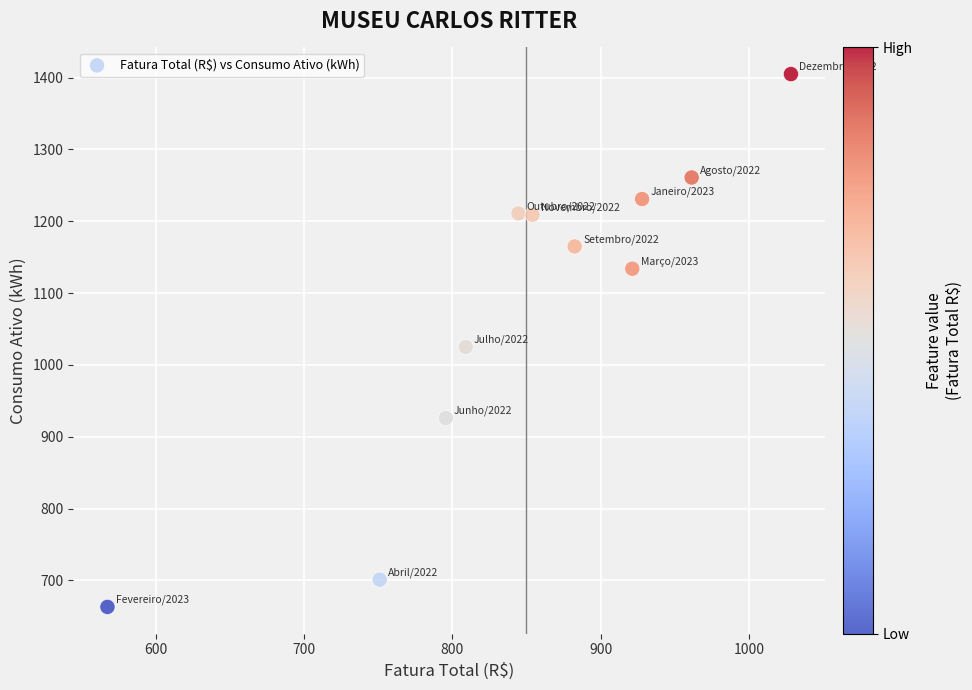

What Y value in the scatter plot is closest to 1034?

1025